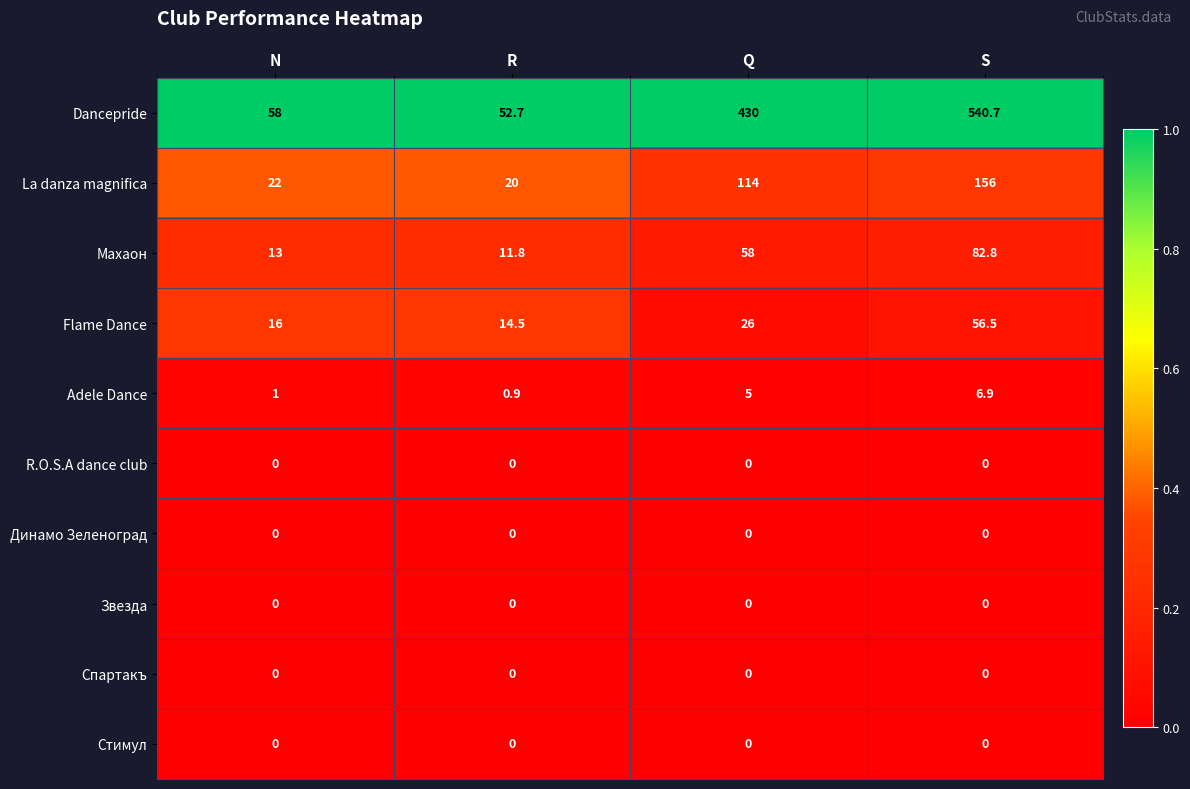

Count the number of data series in this chart.

10